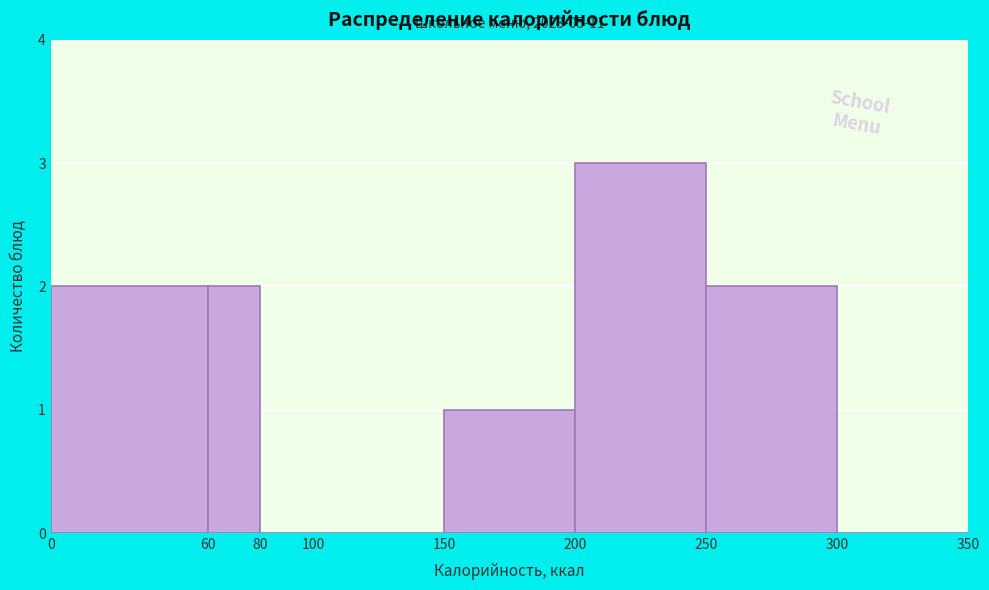

Over which range of the x-axis is the bar tallest?

200 to 250